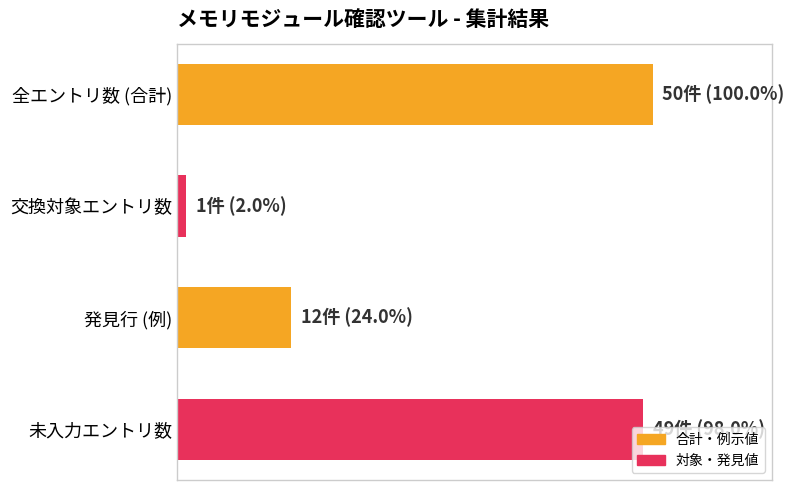

How many series are shown in this chart?

1